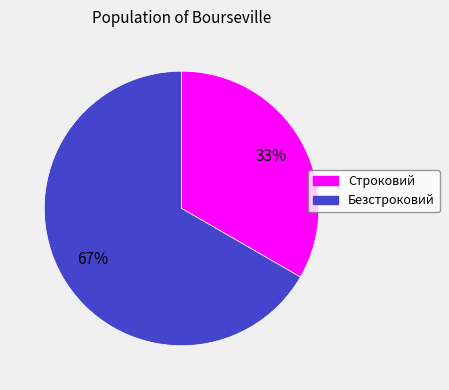

Does any single category account for the majority?

Yes